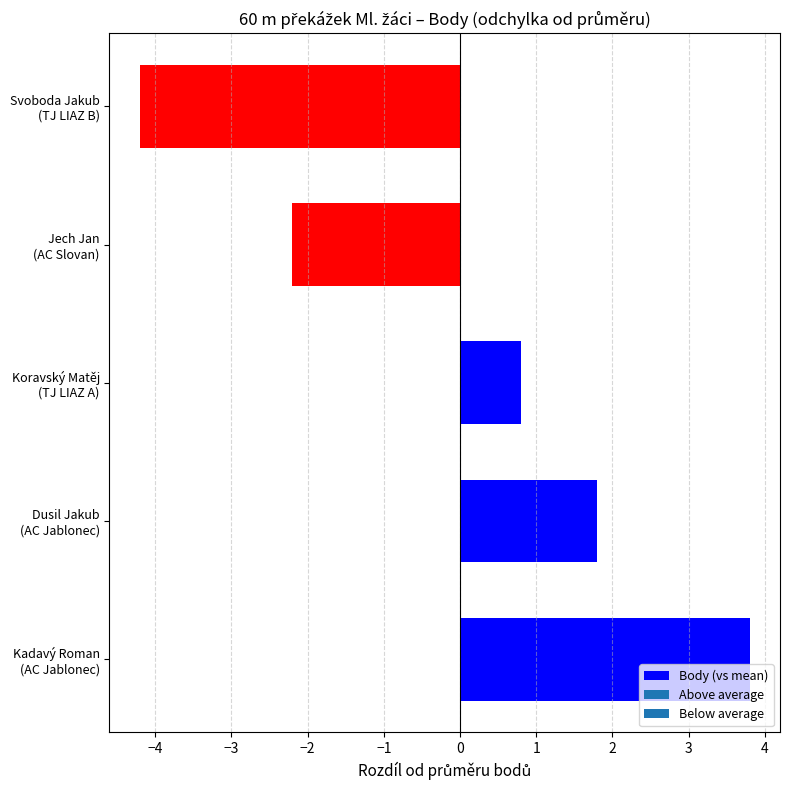

Reading top to bottom, list all the values displayed in this chart.

-4.2	-2.2	0.8	1.8	3.8